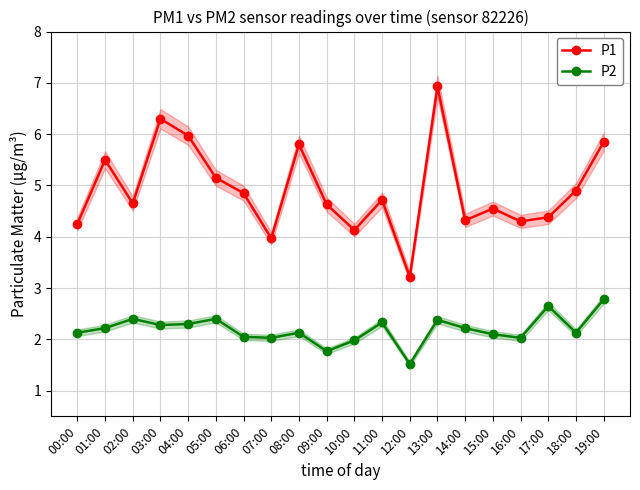

What value does the P1 series have at 03:00?

6.3